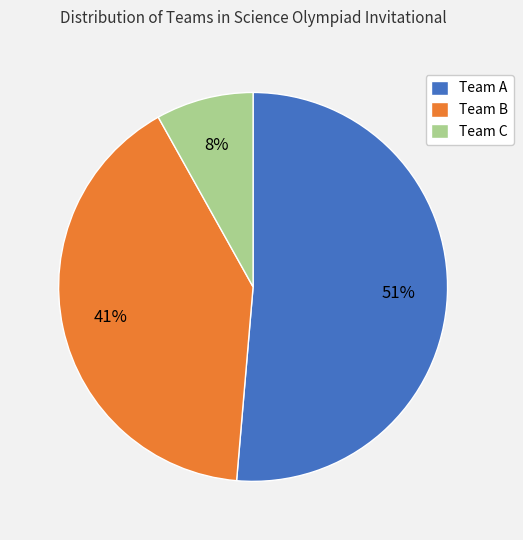

Which slice represents more than half of the pie?

Team A